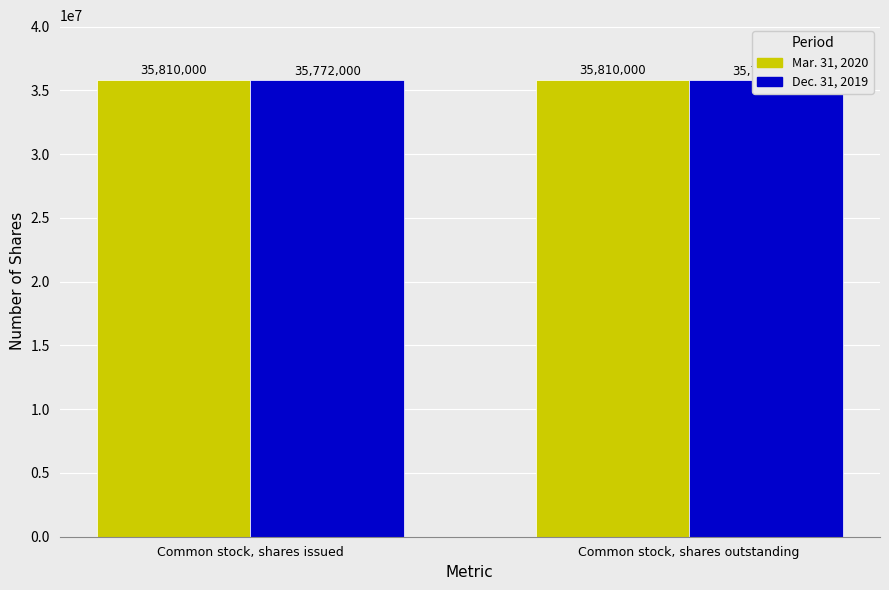

How many categories are shown in the chart?

2